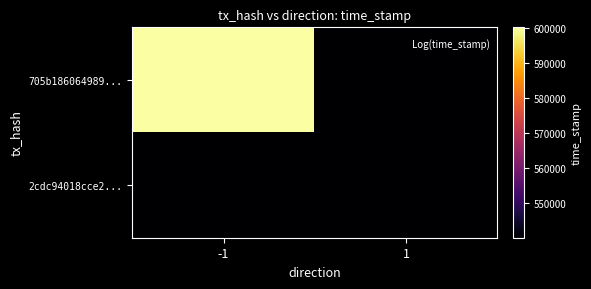

List the series in order of their overall mean, lowest first.

2cdc94018cce2..., 705b186064989...